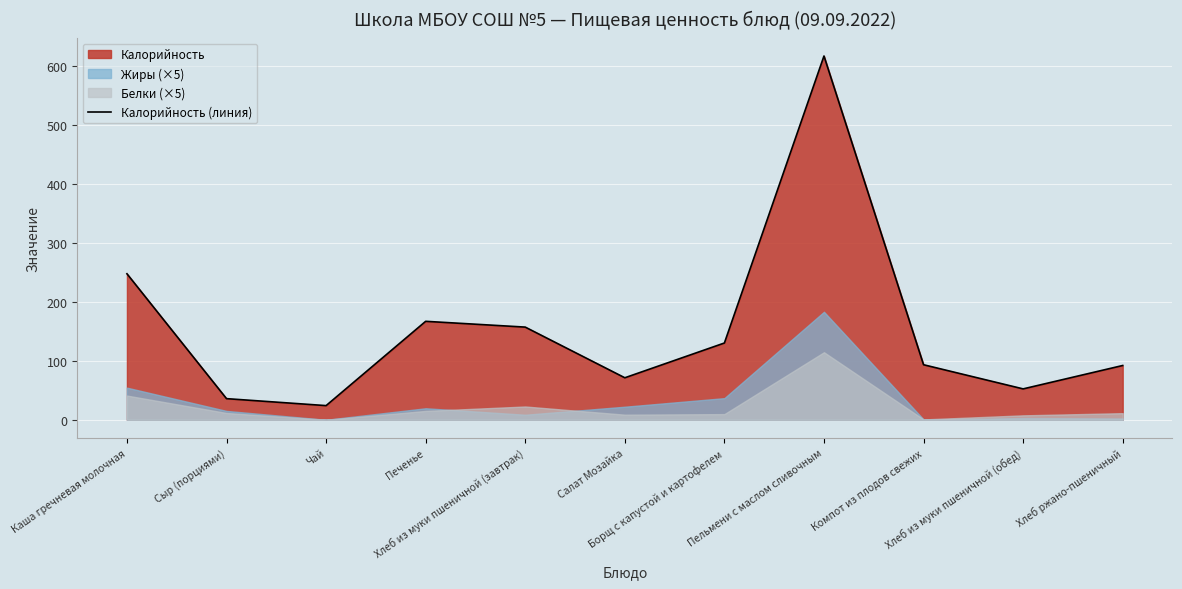

The value at Каша гречневая молочная is 405.5. True or false?

False